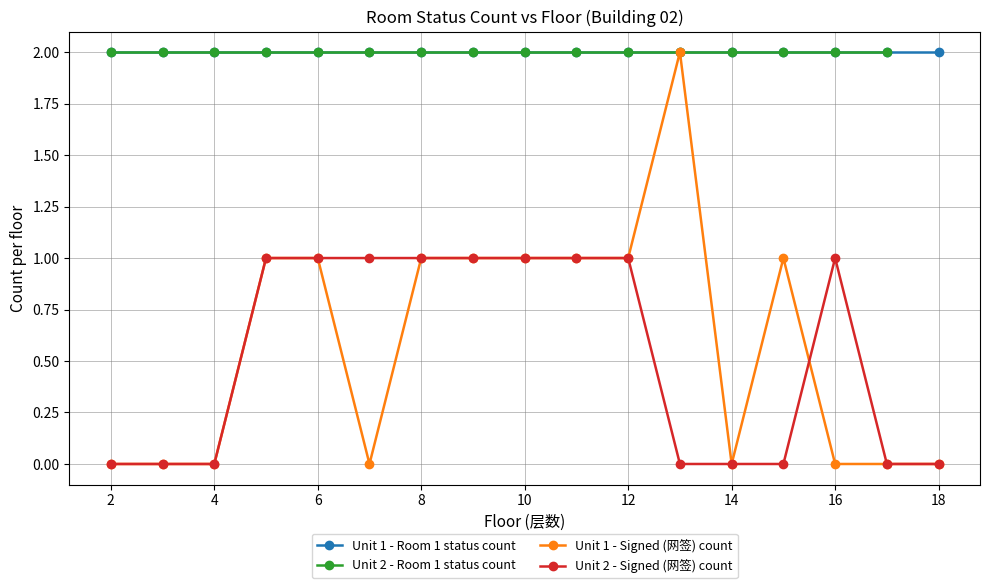

How many data points in Unit 1 - Signed (网签) count are above 1?

1